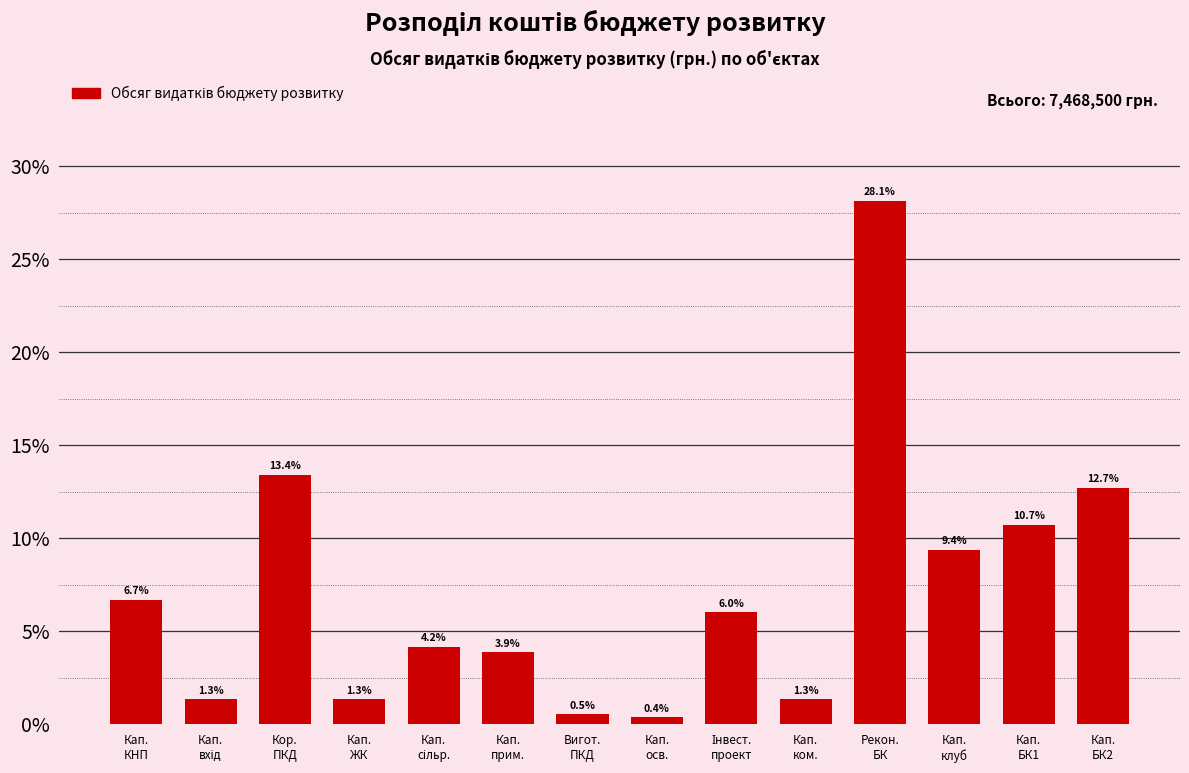

Reading left to right, transcribe all the data shown in this chart.

6.7	1.3	13.4	1.3	4.2	3.9	0.5	0.4	6.0	1.3	28.1	9.4	10.7	12.7